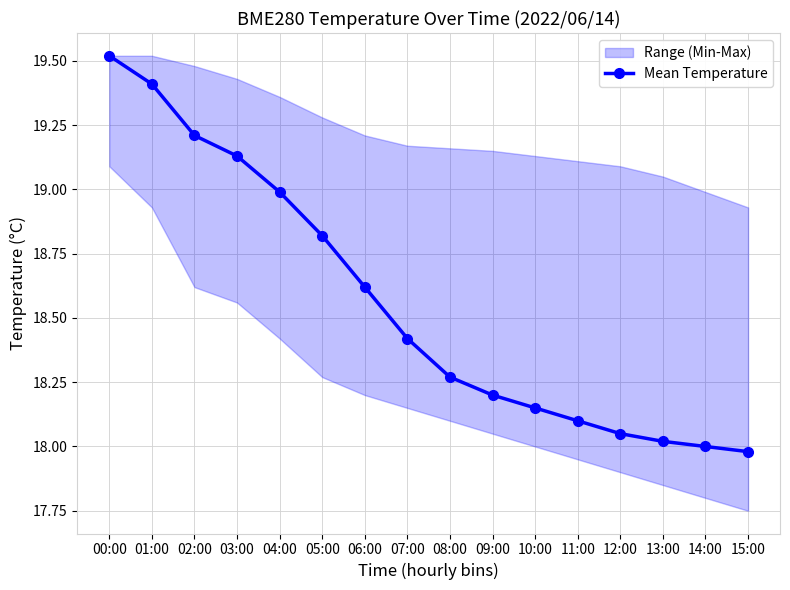

Approximately how many times larger is the value at 12:00 compared to 09:00?

1.0